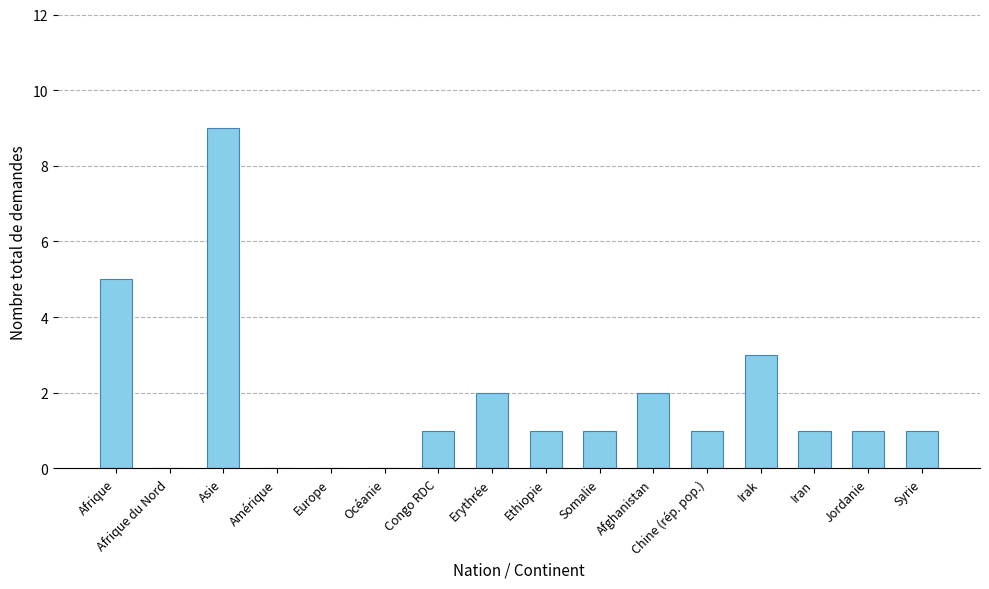

What is the greatest value displayed?

9